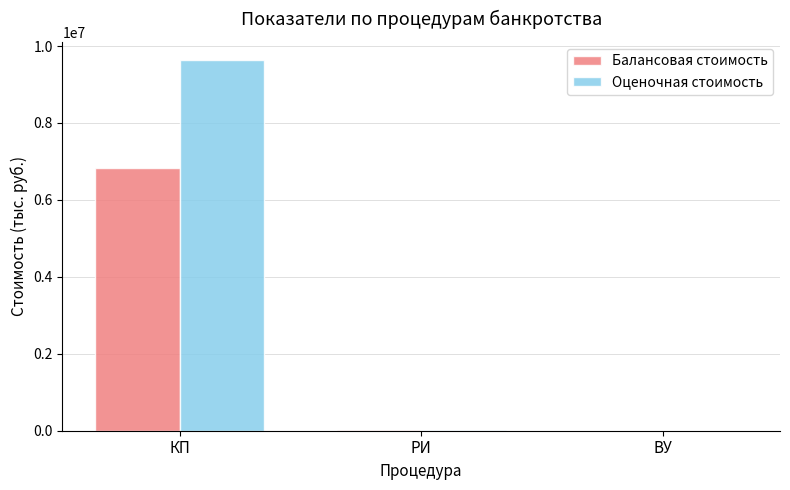

What is the average value of the Балансовая стоимость series?

2281883.7